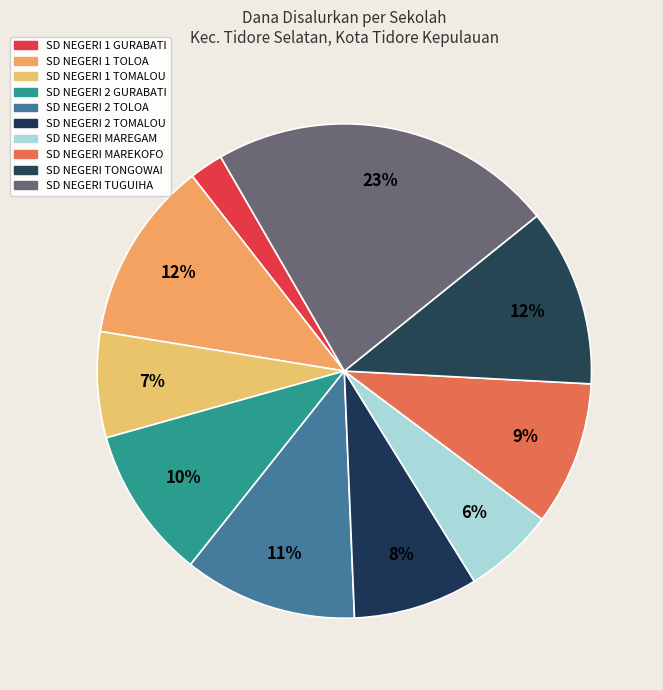

Does any single category account for the majority?

No